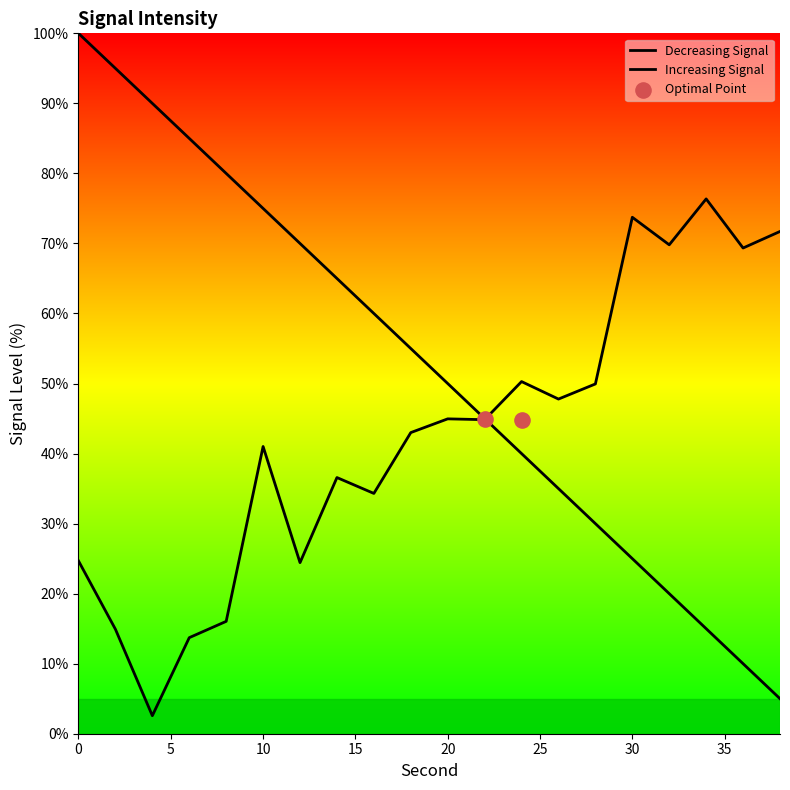

At how many categories does at least one series exceed 23?

20